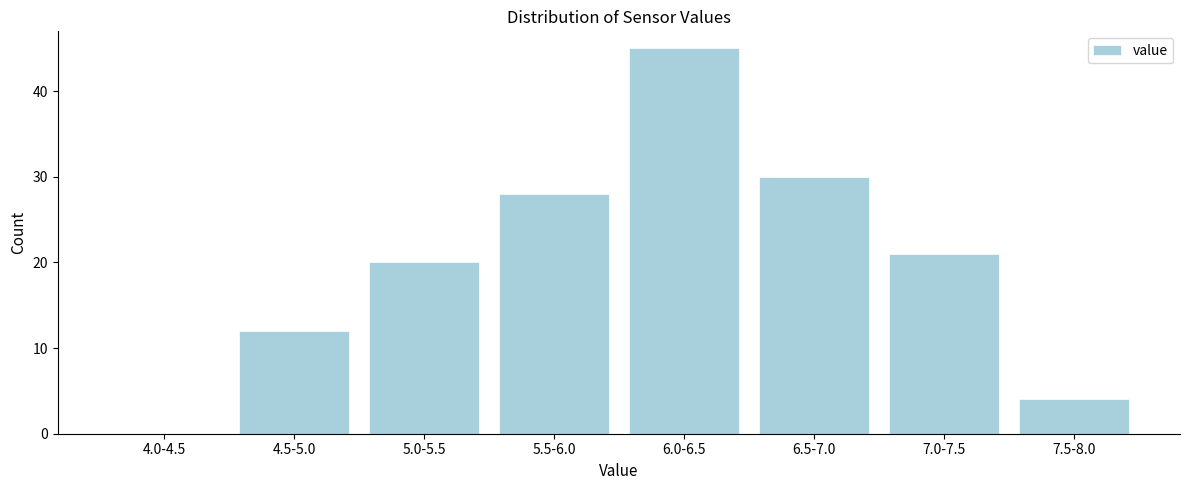

Reading left to right, list all the values displayed in this chart.

4.0-4.5=0	4.5-5.0=12	5.0-5.5=20	5.5-6.0=28	6.0-6.5=45	6.5-7.0=30	7.0-7.5=21	7.5-8.0=4